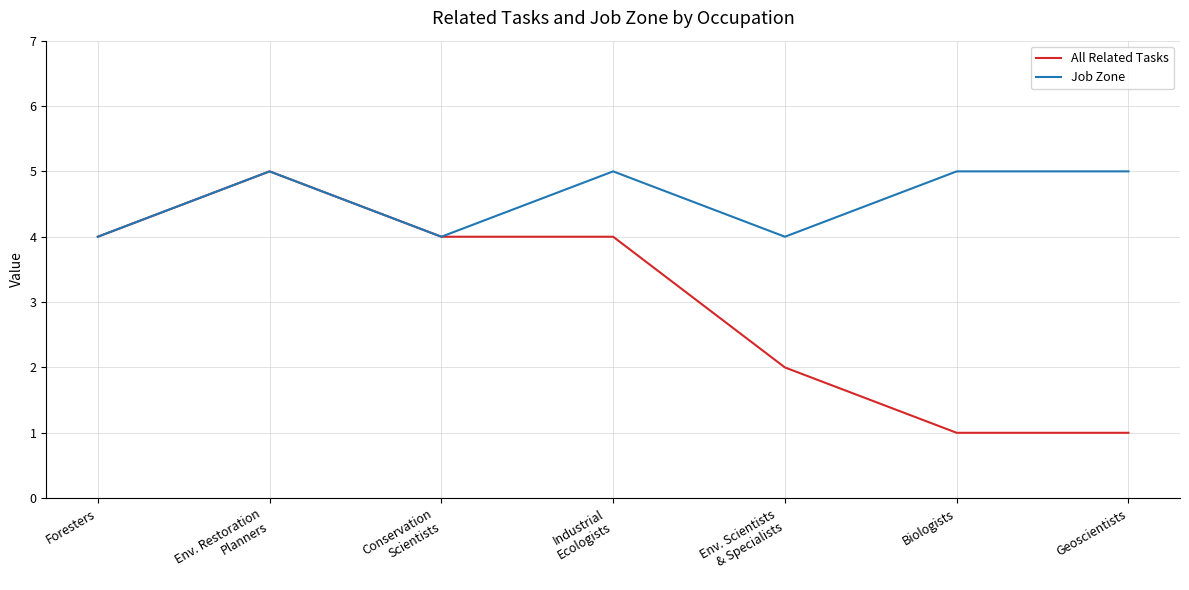

What is the average value of the All Related Tasks series?

3